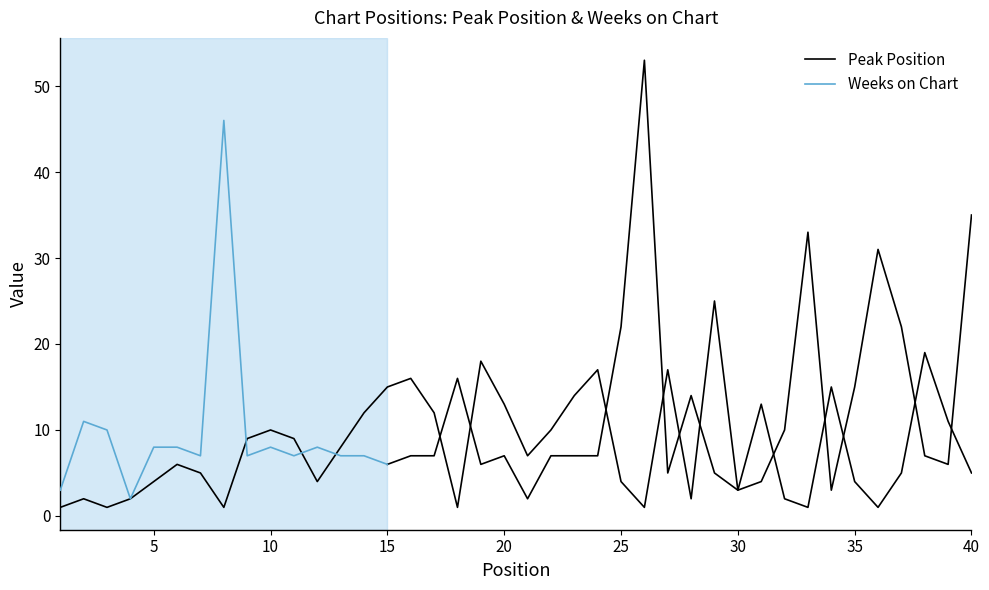

What is the difference between the second highest and second lowest values?

32